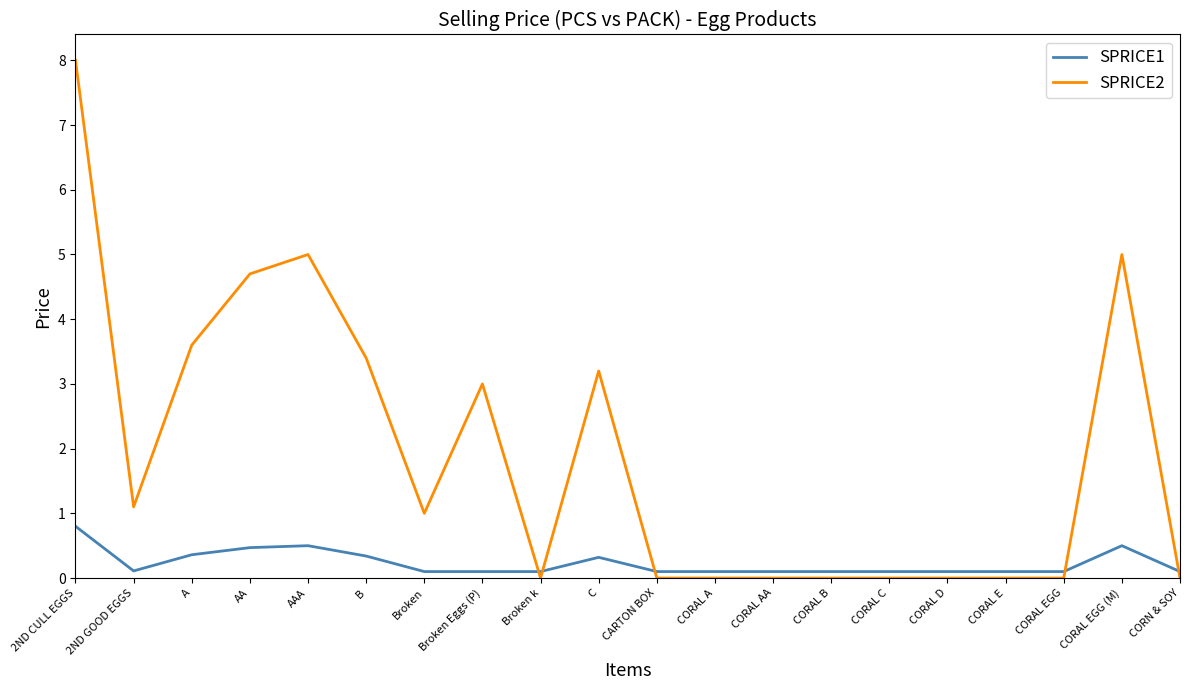

What is the difference between the SPRICE2 values at 2ND CULL EGGS and CORAL EGG?

8.0